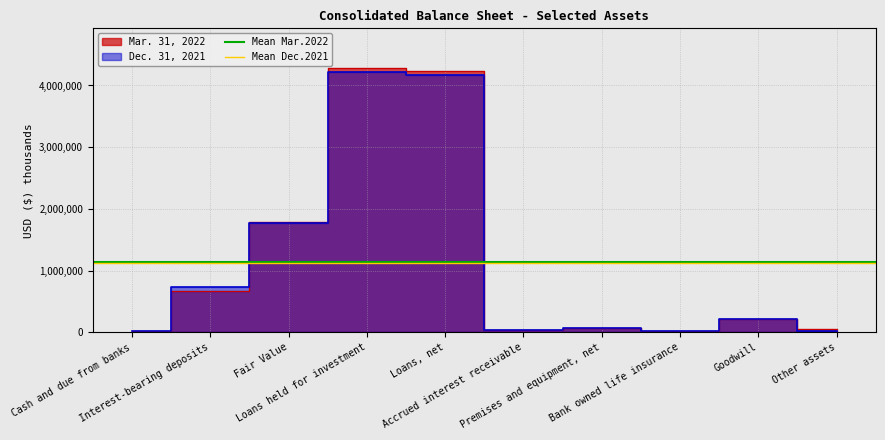

List the series in order of their overall mean, lowest first.

Mean Dec.2021, Mean Mar.2022